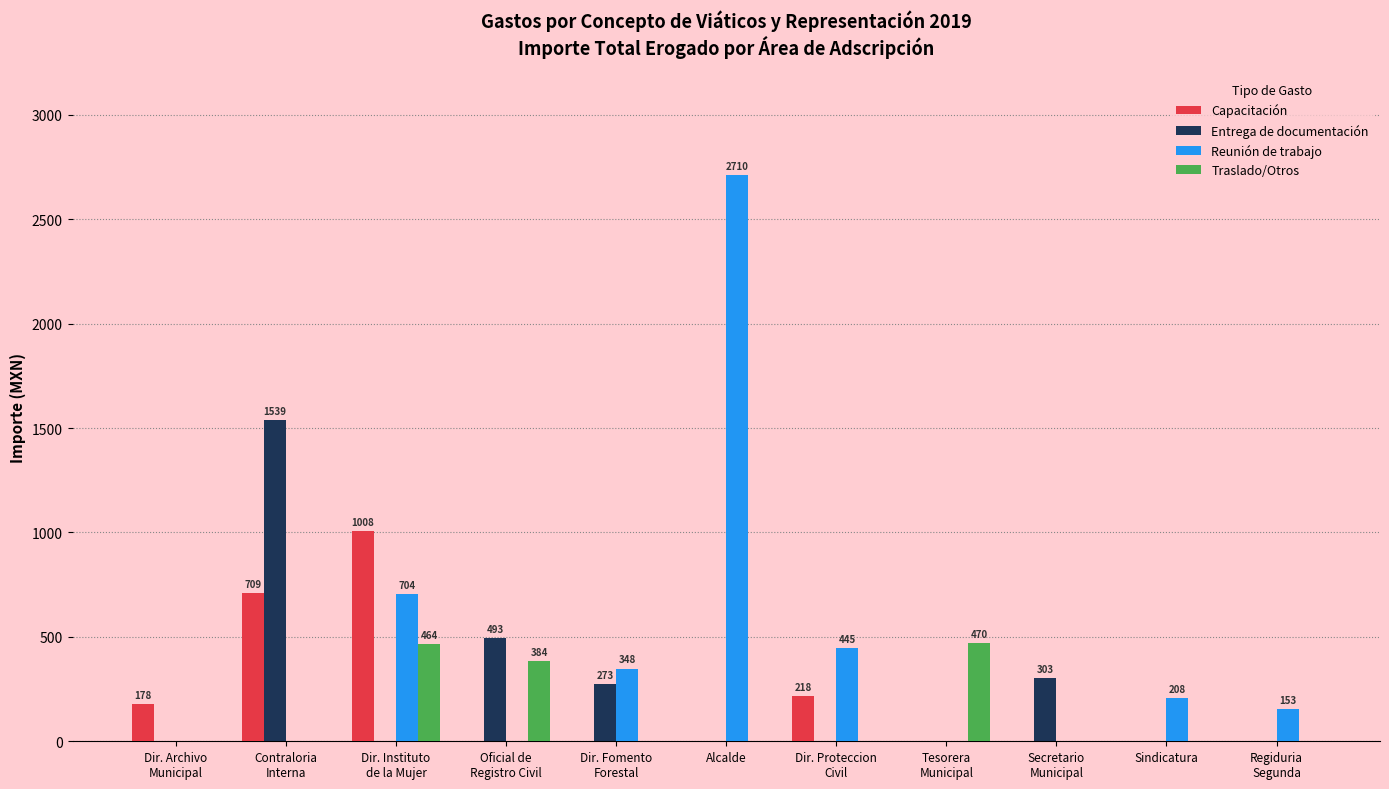

What is the maximum value for Entrega de documentación?

1539.7